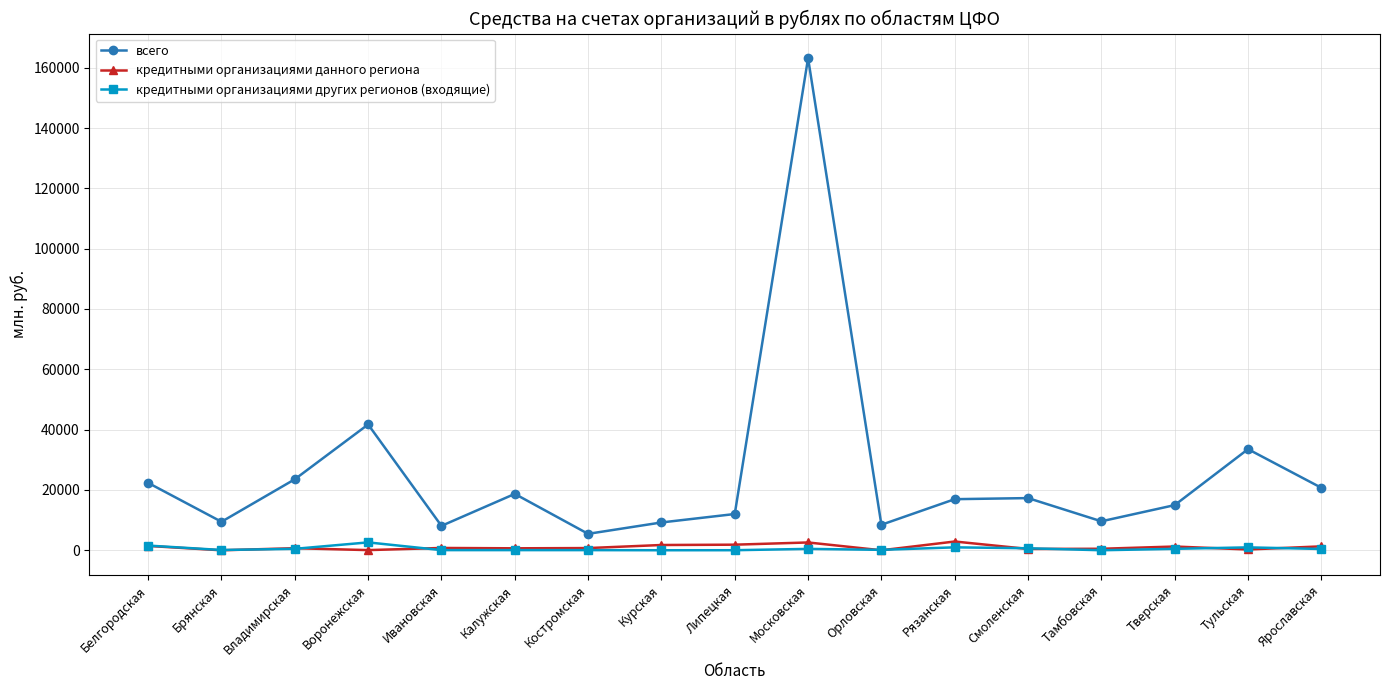

Which series has the largest total across all categories?

всего